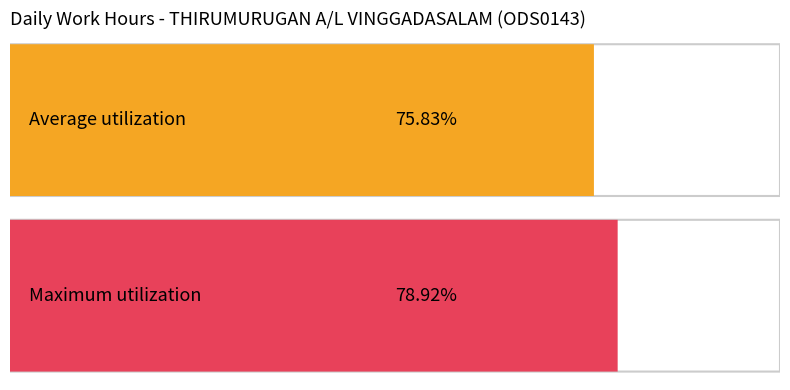

Does the chart contain any negative values?

No